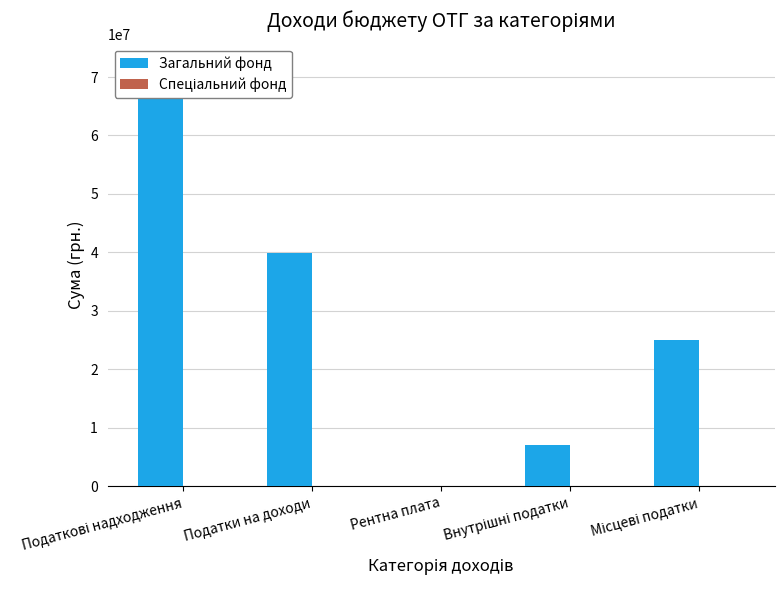

Which series has the widest spread of values?

Загальний фонд